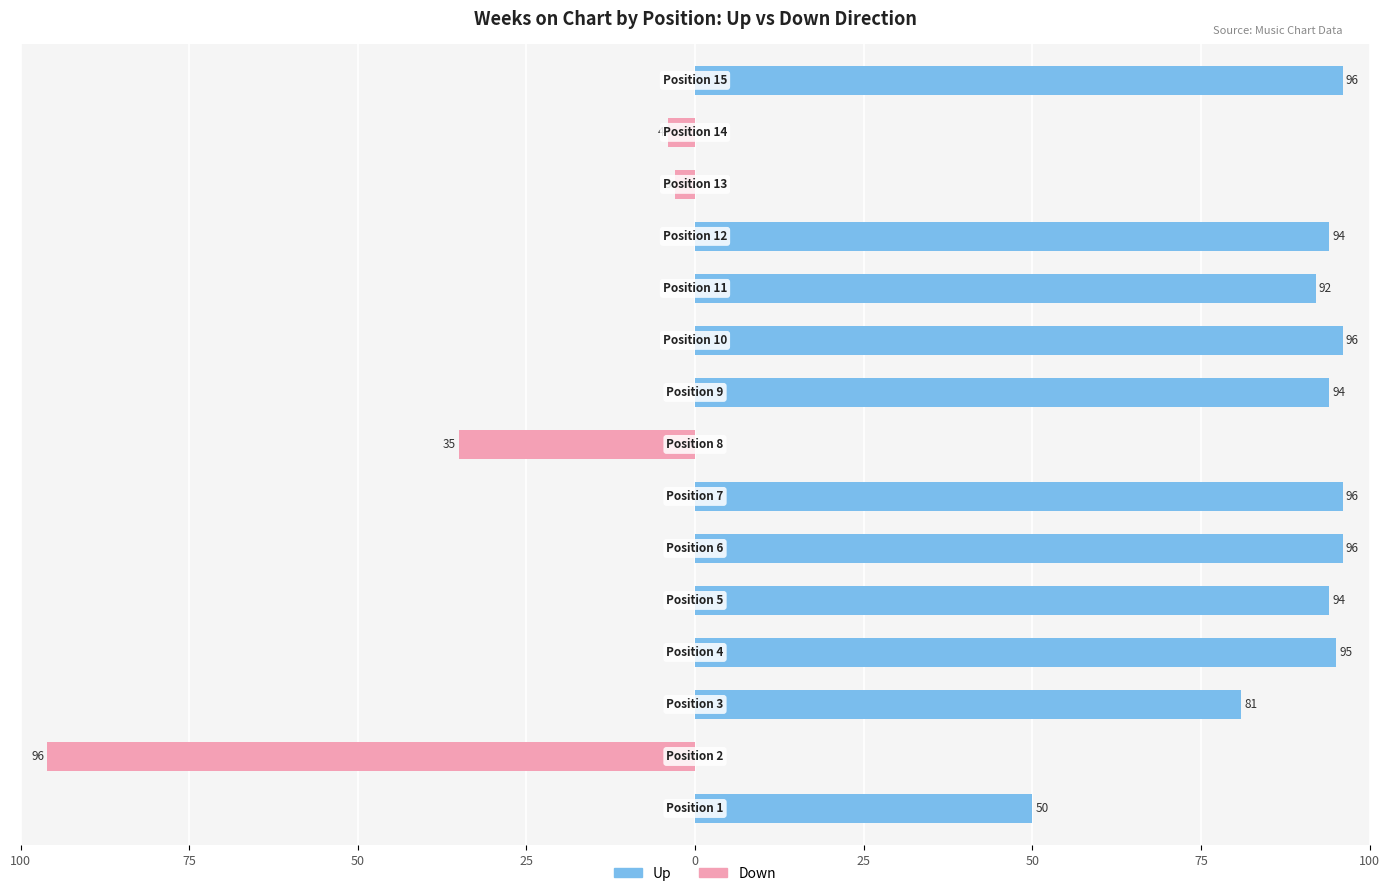

What is the average value of the down series?

-9